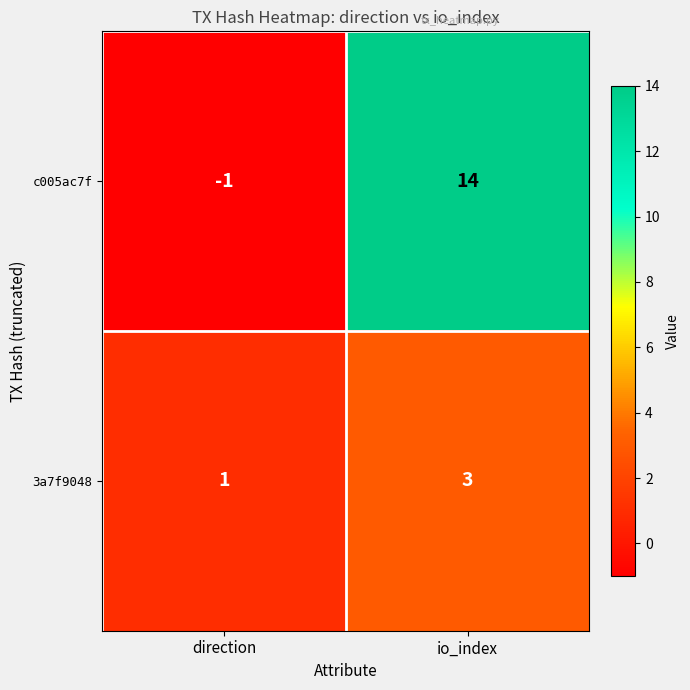

What is the total value across all series at io_index?

17